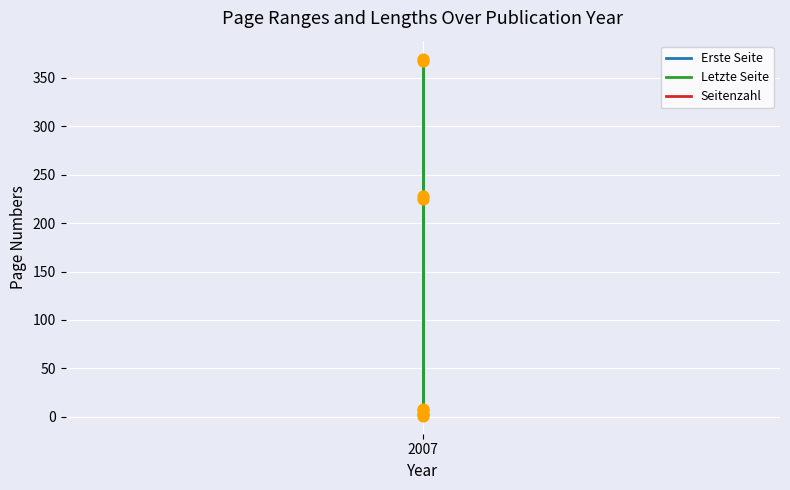

Which series contains the highest Y value?

Letzte Seite